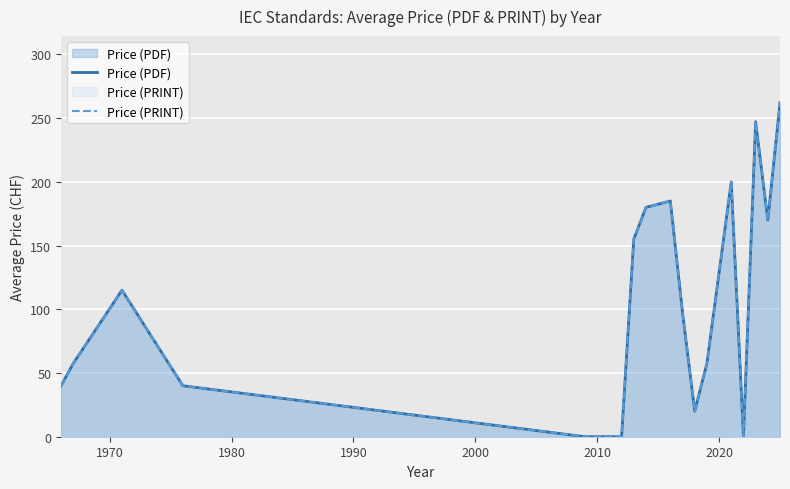

True or false: Price (PDF) and Price (PRINT) intersect in this chart.

False